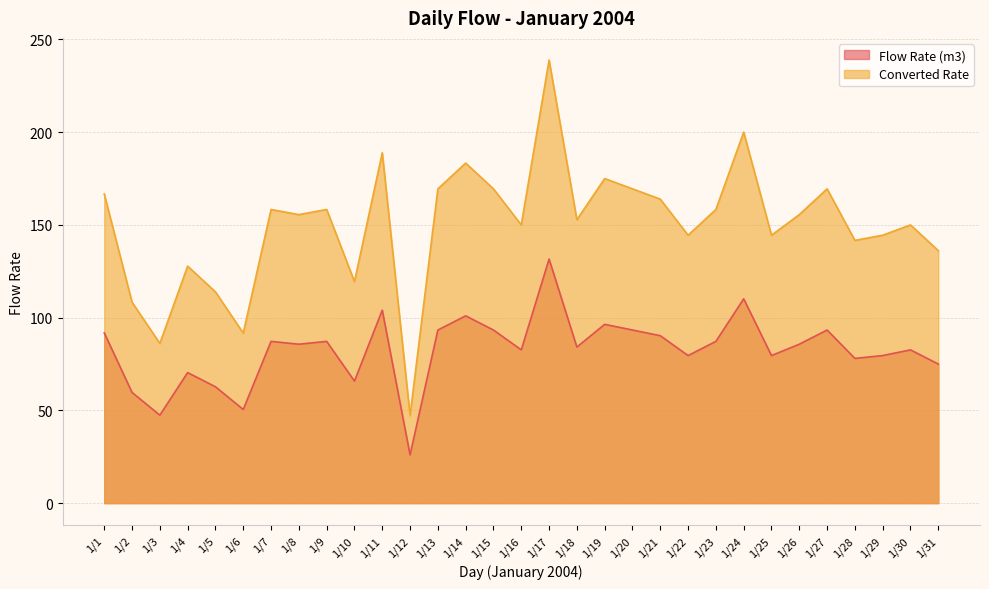

At which category is the sum across all series the highest?

1/17